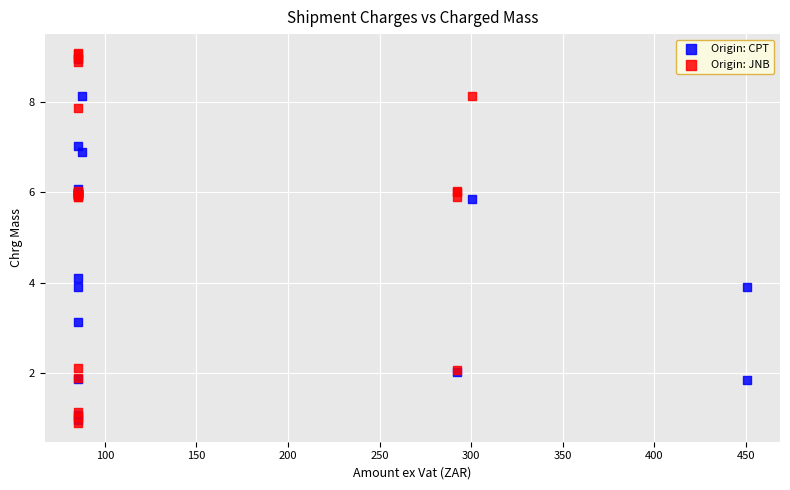

Which series has the widest spread of Y values?

Origin: JNB